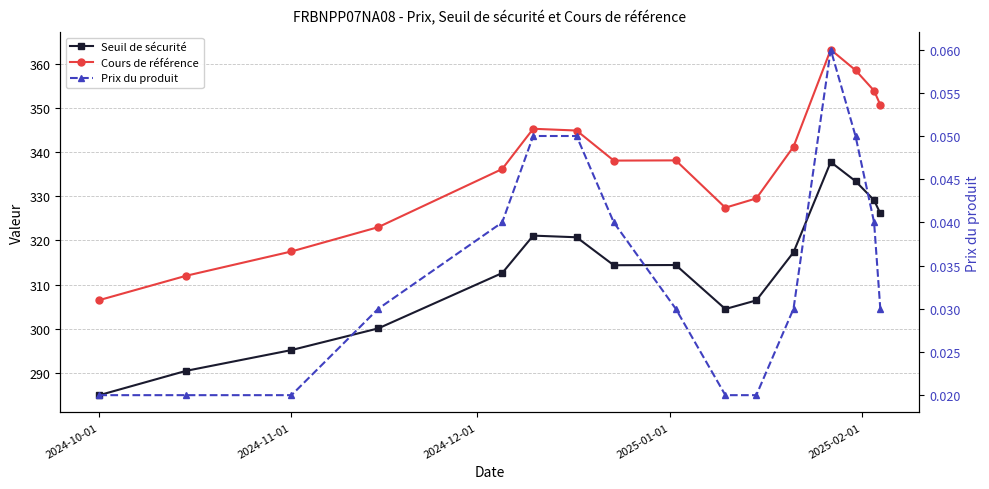

True or false: Seuil de sécurité and Cours de référence cross at least once.

False